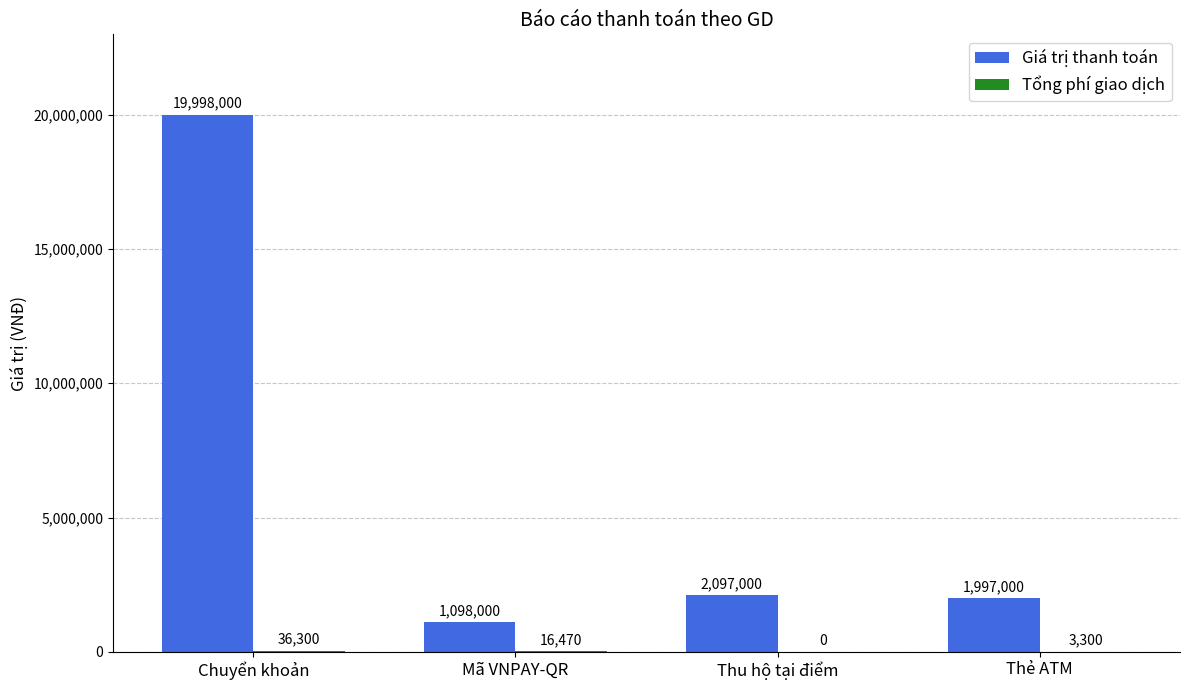

At which category is the sum across all series the highest?

Chuyển khoản